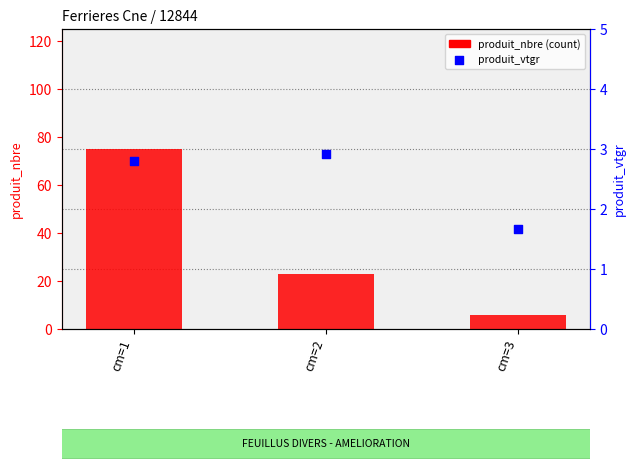

Which series reaches the maximum Y coordinate?

produit_nbre (count)